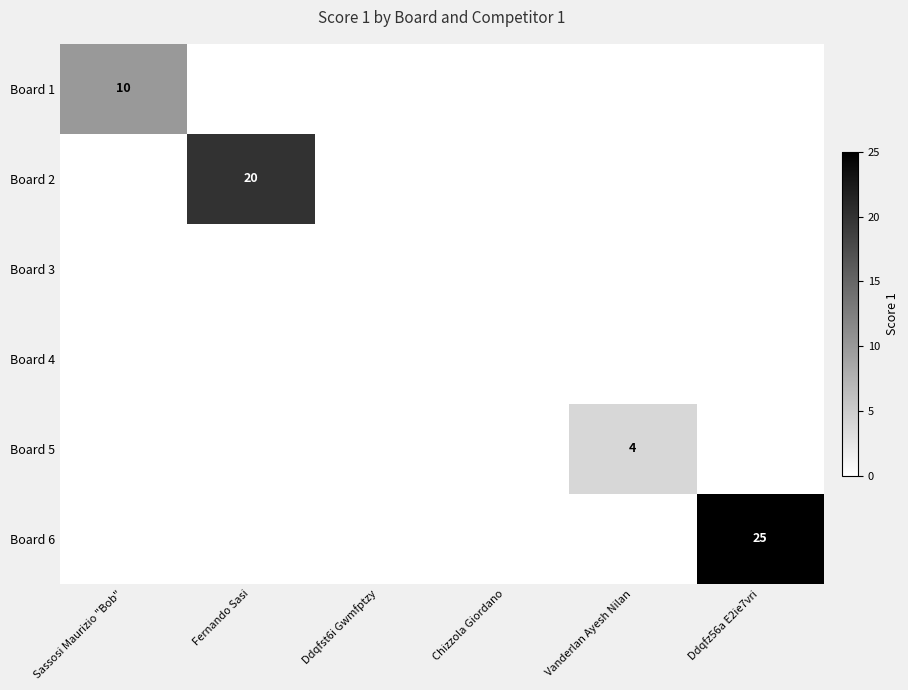

True or false: Board 6 has a value of 0 at Vanderlan Ayesh Nilan.

True